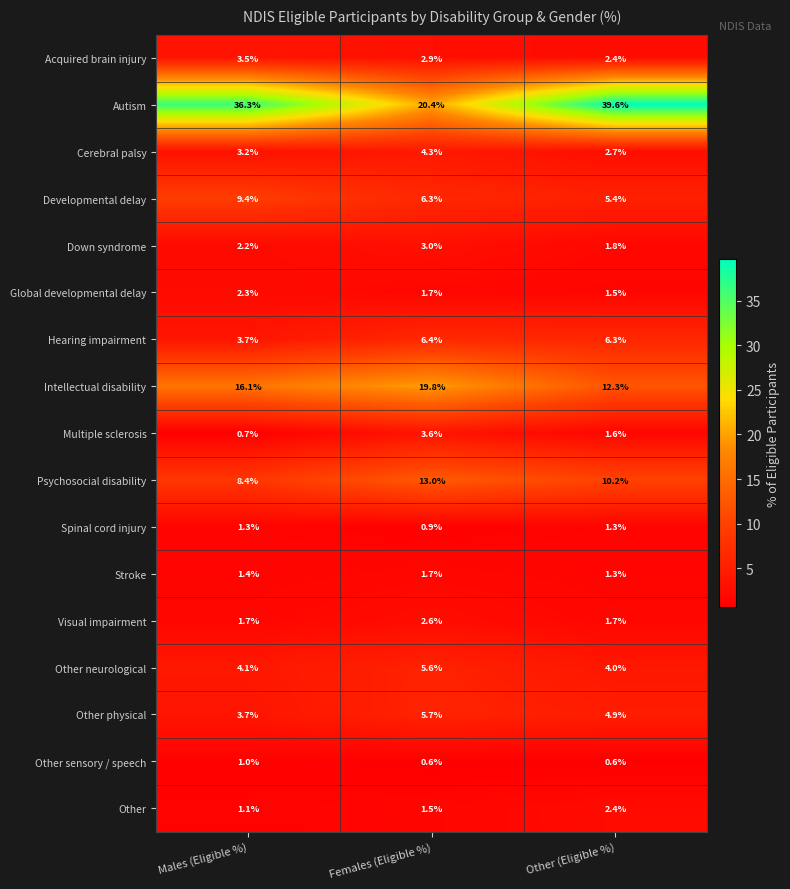

What is the total value across all series at Males (Eligible %)?

100.1